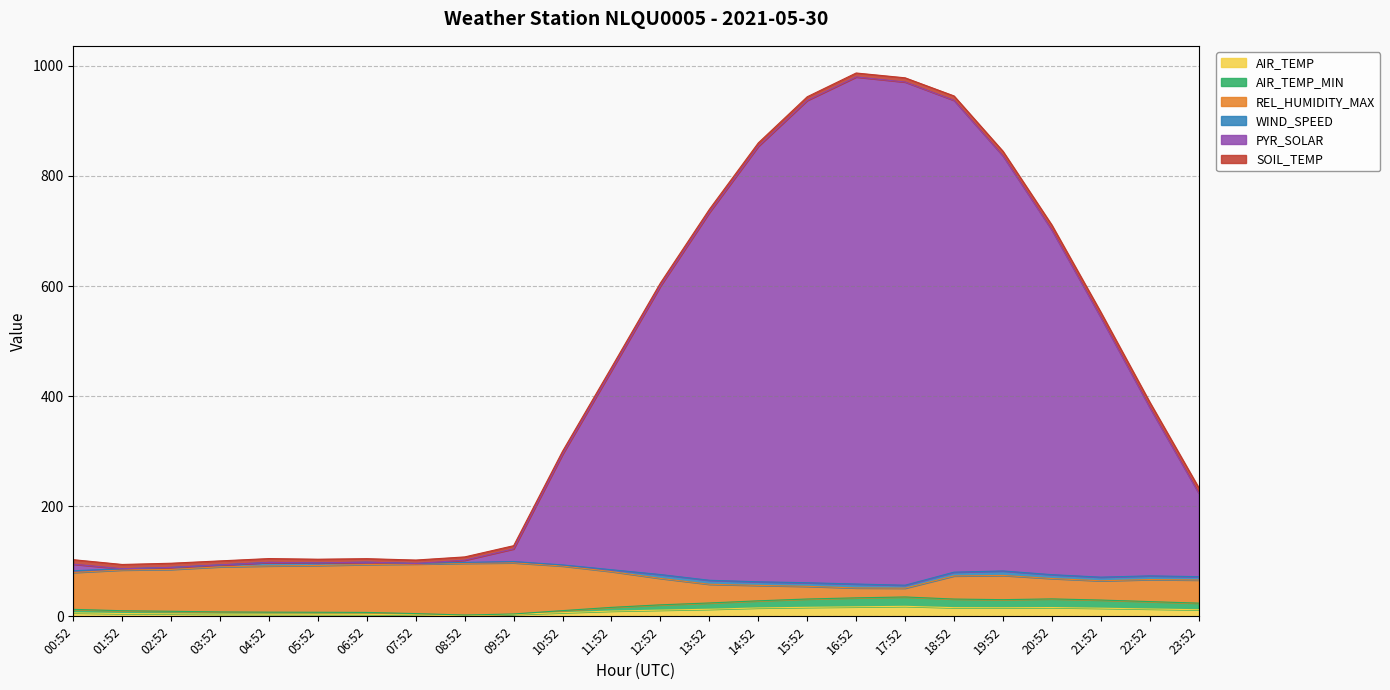

What is the smallest value displayed?

1.2